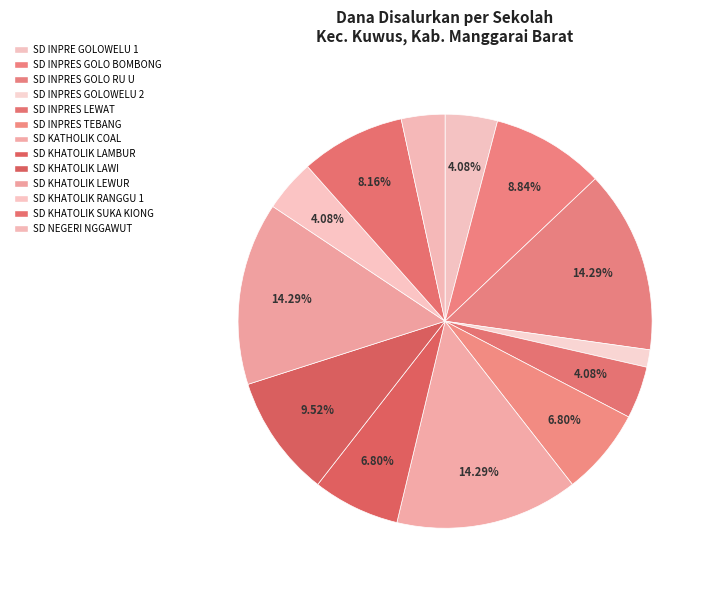

How many slices are in this pie chart?

13